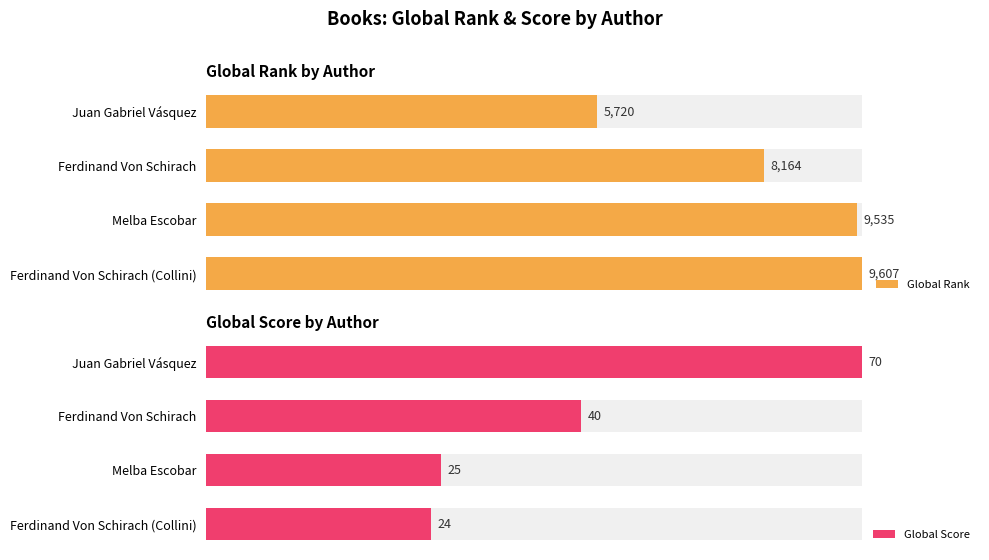

True or false: Global Rank has a value of 1502 at Juan Gabriel Vásquez.

False